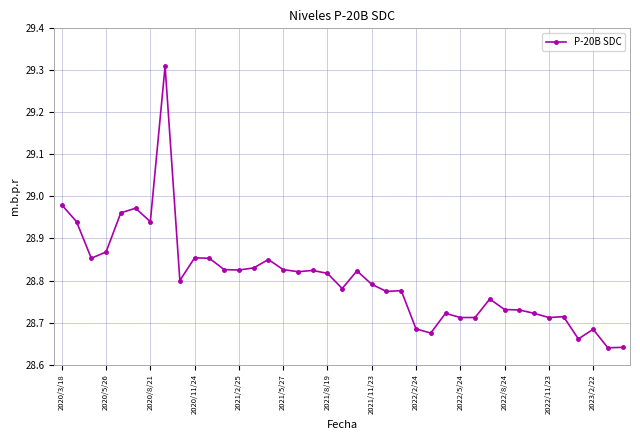

What is the sum of all values?

1123.4